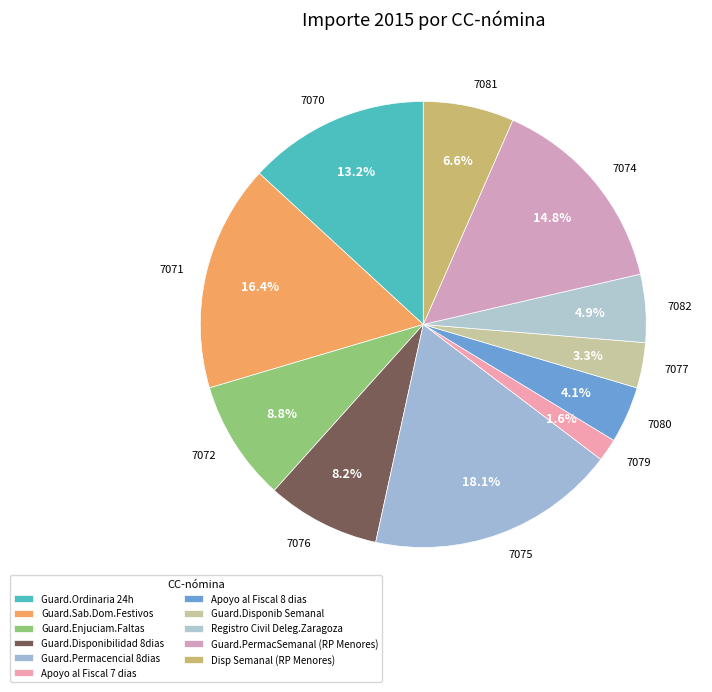

Is there a majority slice in this chart?

No